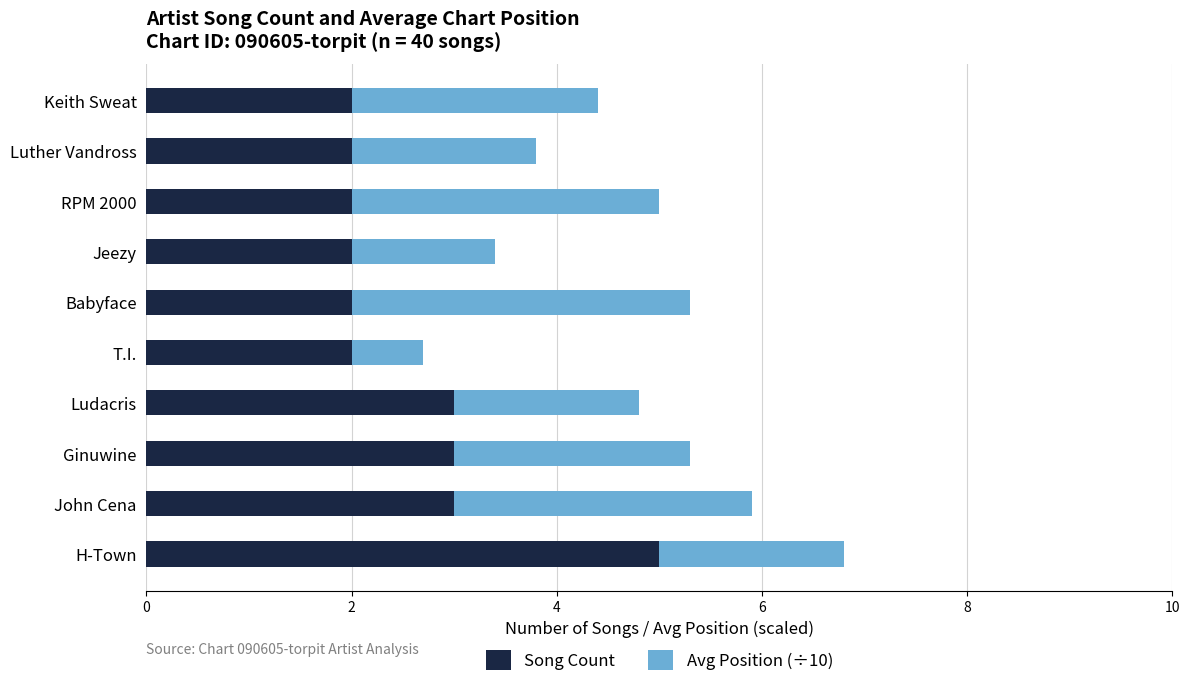

Is it true that Song Count equals 3.1 at Luther Vandross?

False